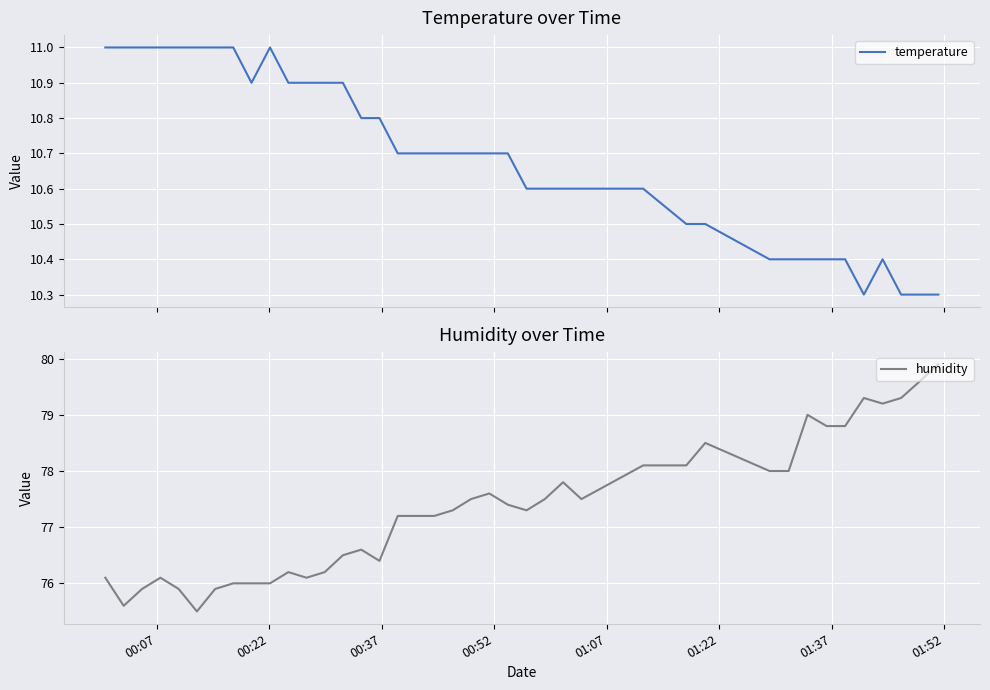

In humidity, how many points are higher than both neighbors (excluding endpoints)?

8